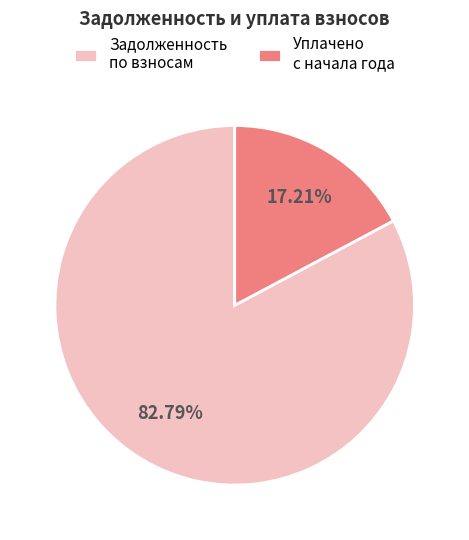

To the nearest percent, what is the difference between the largest and smallest slice percentages?

66%